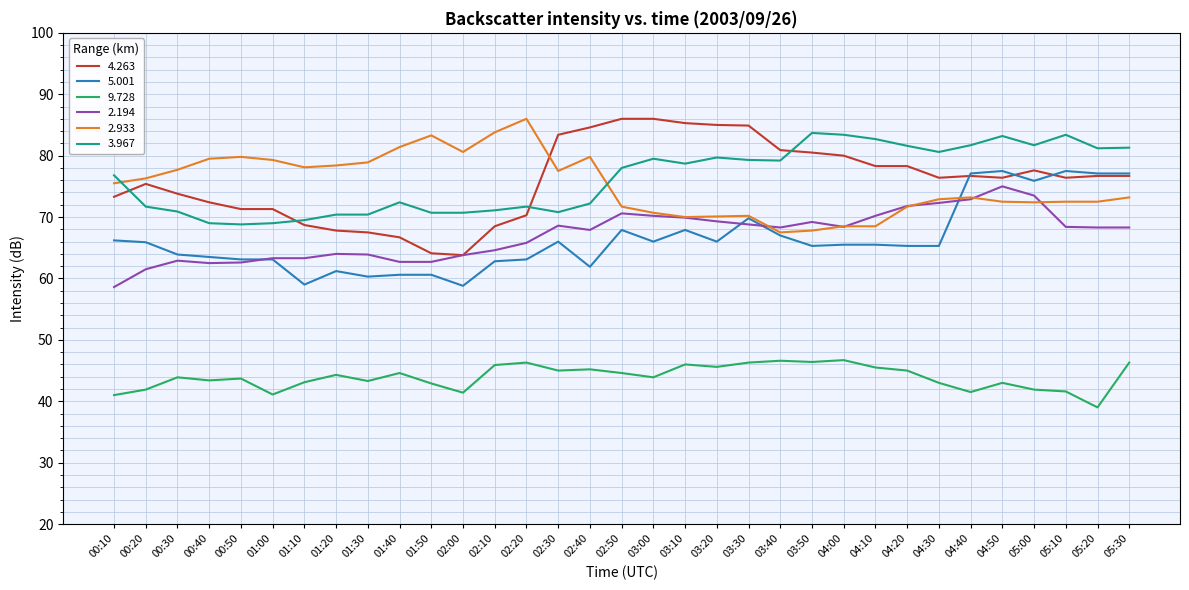

At how many categories does at least one series exceed 60?

33